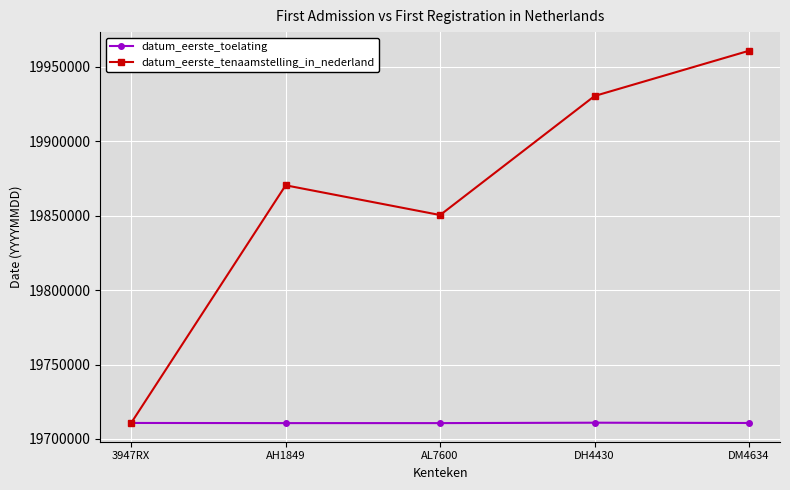

How many values in the datum_eerste_toelating series are below 19710708?

2